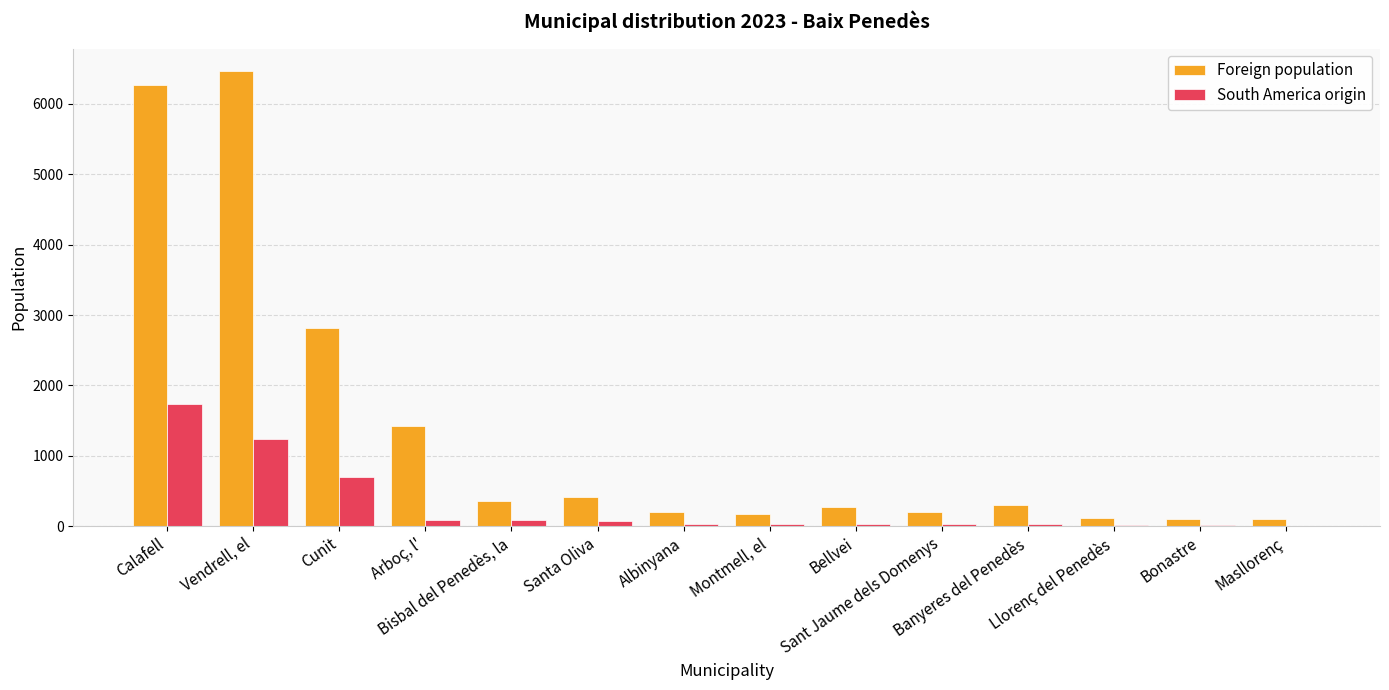

What is the highest value of the Foreign population series?

6463